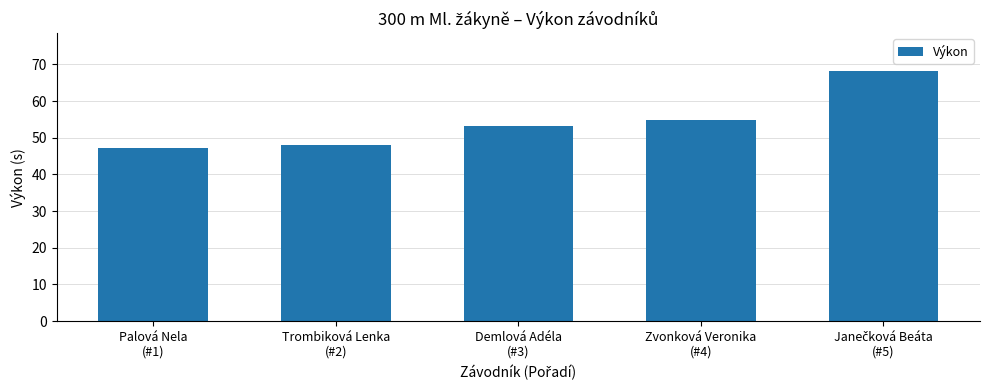

What is the minimum value shown in the chart?

47.2